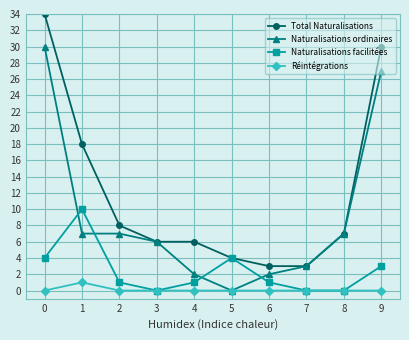

Is the value of Réintégrations at 7 greater than the value of Naturalisations ordinaires at 6?

No